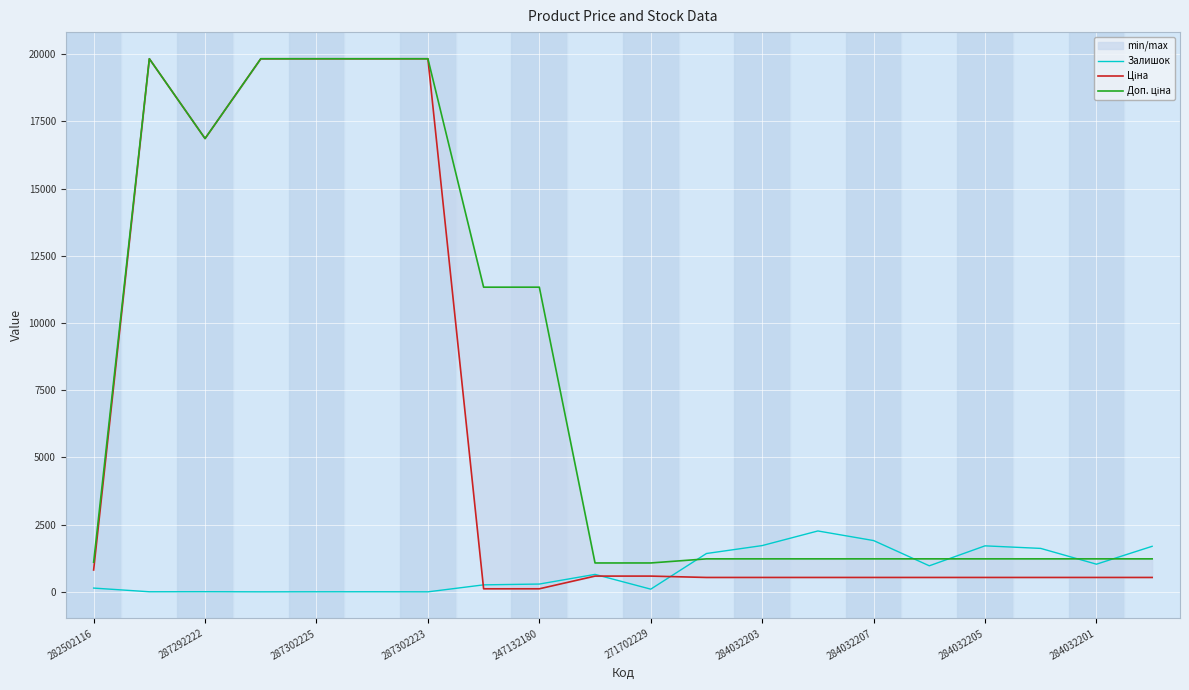

The value of Залишок at 284032207 is 1908. True or false?

True